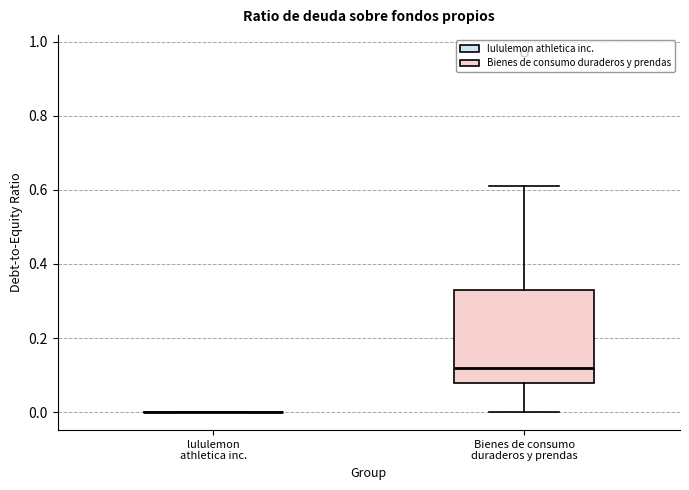

Reading left to right, transcribe this box plot: for each box, give where its median line is, the range the box spans, and where its two whiskers end, as read against the y-axis. The values are not printed on the chart, so give them approximately, as read against the axis.

lululemon athletica inc.: box collapsed to a line at 0.00, whiskers 0.00 to 0.00
Bienes de consumo duraderos y prendas: median 0.12, box 0.08 to 0.34, whiskers 0.00 to 0.62